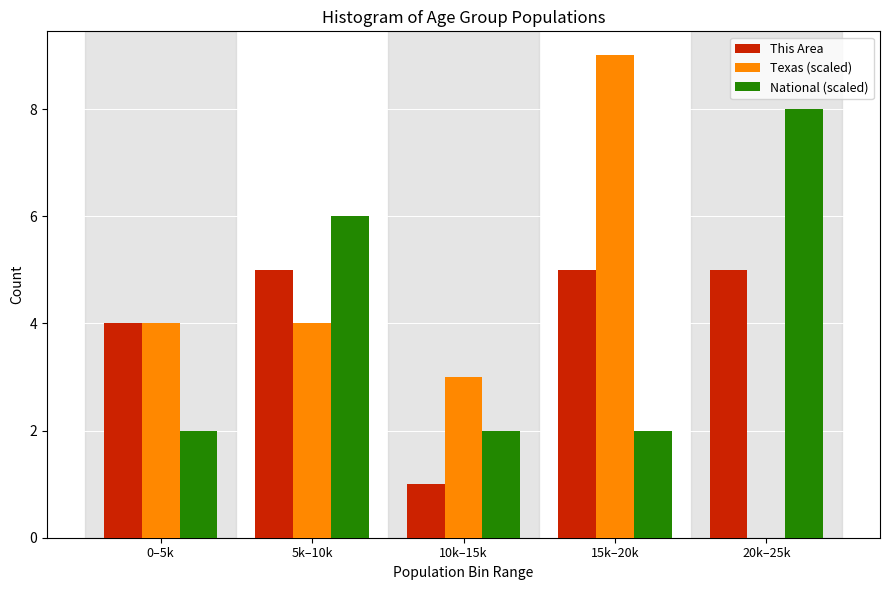

Reading right to left, extract all data points from this chart.

This Area: 20k–25k=5	15k–20k=5	10k–15k=1	5k–10k=5	0–5k=4
Texas (scaled): 20k–25k=0	15k–20k=9	10k–15k=3	5k–10k=4	0–5k=4
National (scaled): 20k–25k=8	15k–20k=2	10k–15k=2	5k–10k=6	0–5k=2